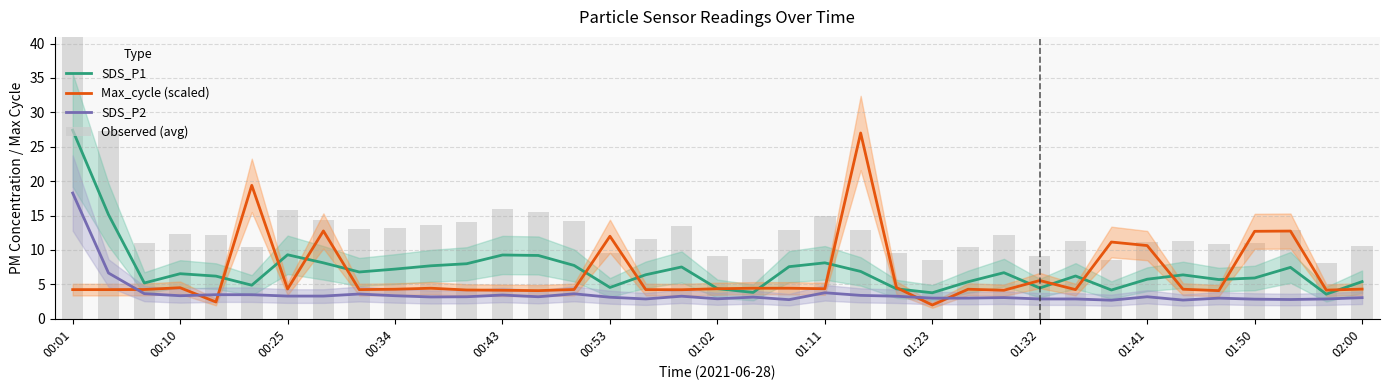

How many values in the Observed (avg) series are below 12?

18